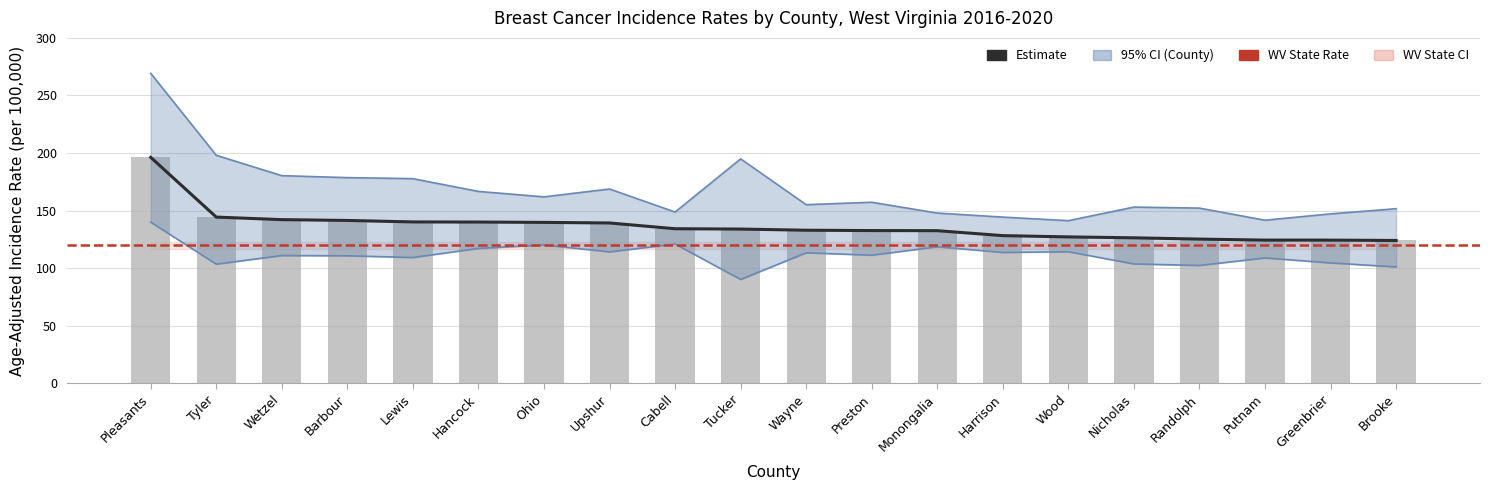

At which category is the sum across all series the highest?

Pleasants